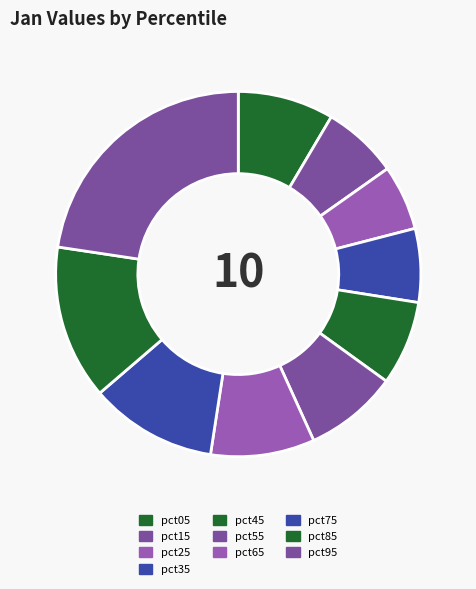

What percentage is NOT represented by pct45?

92.5%